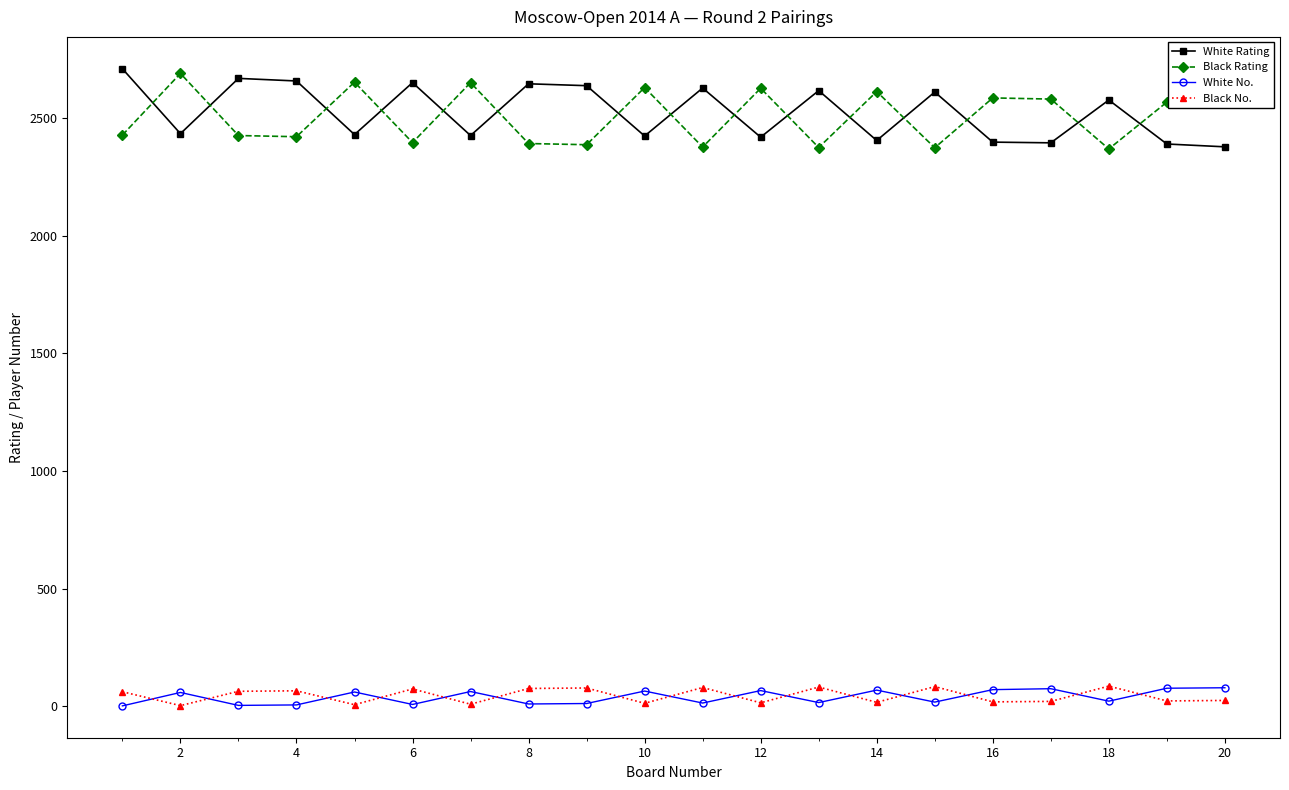

What is the average value of the White Rating series?

2525